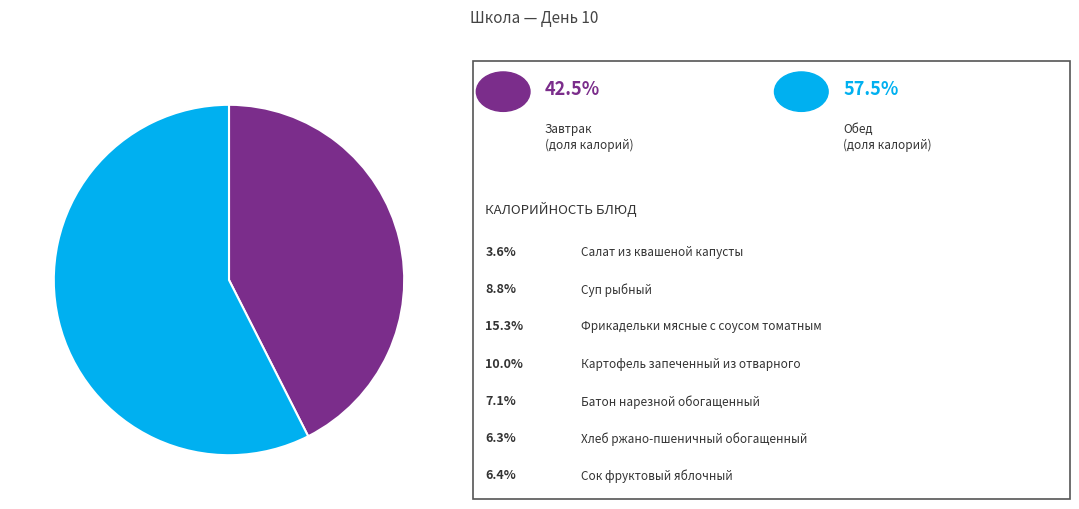

Is there any slice that represents more than half of the pie?

Yes